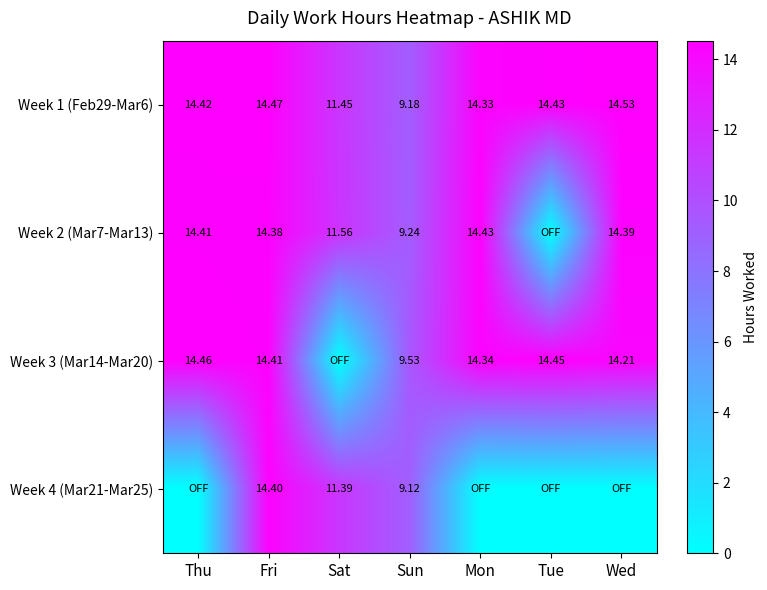

What is the spread (max minus min) of values at Sun?

0.4